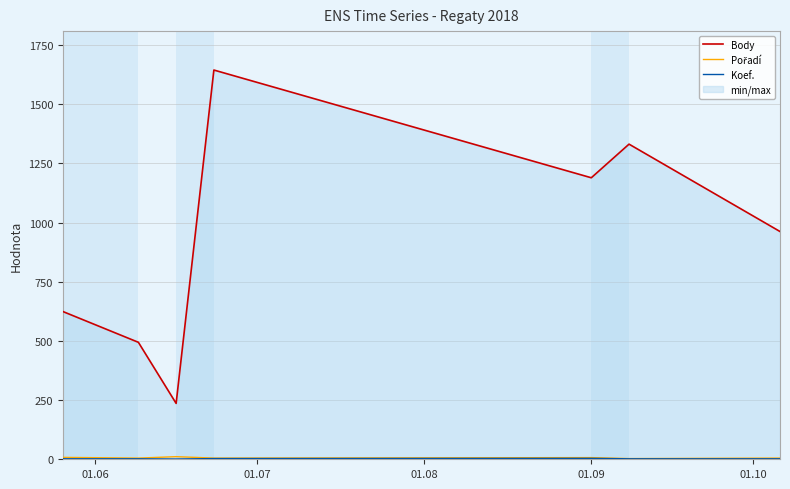

True or false: Body has a value of 702 at 01.09.

False